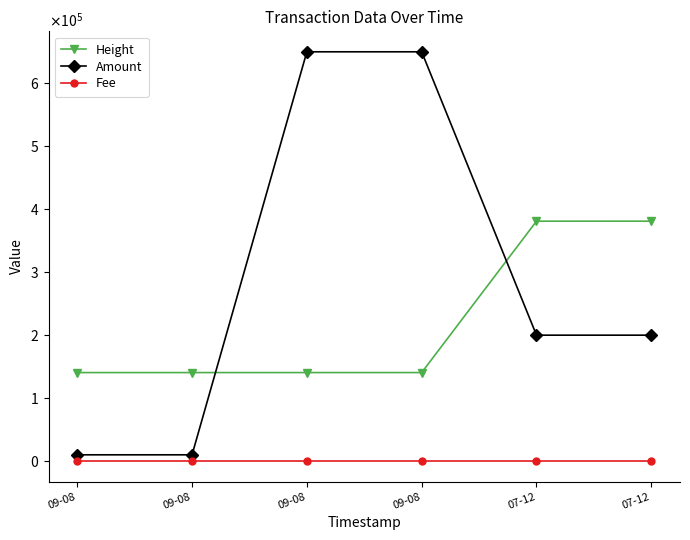

Rank the series at 09-08 from lowest to highest value.

Fee, Amount, Height